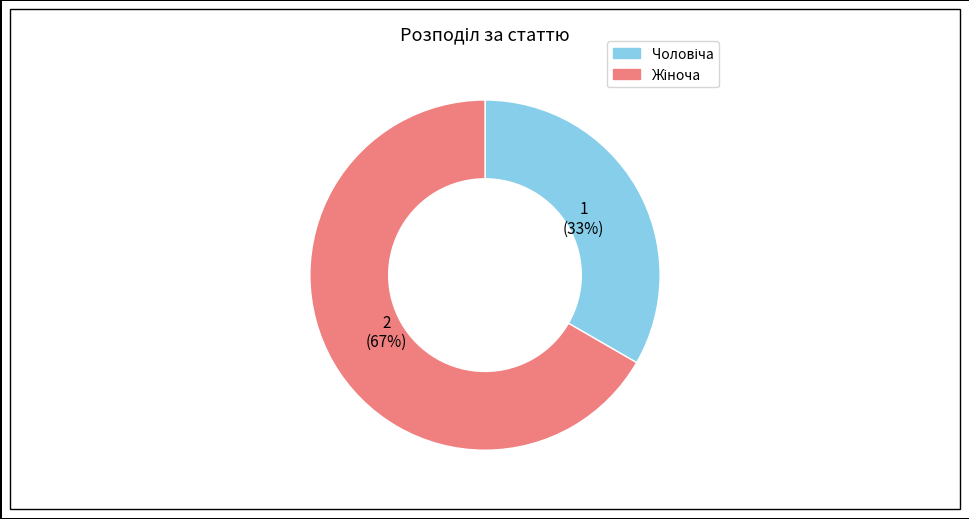

Is there a majority slice in this chart?

Yes